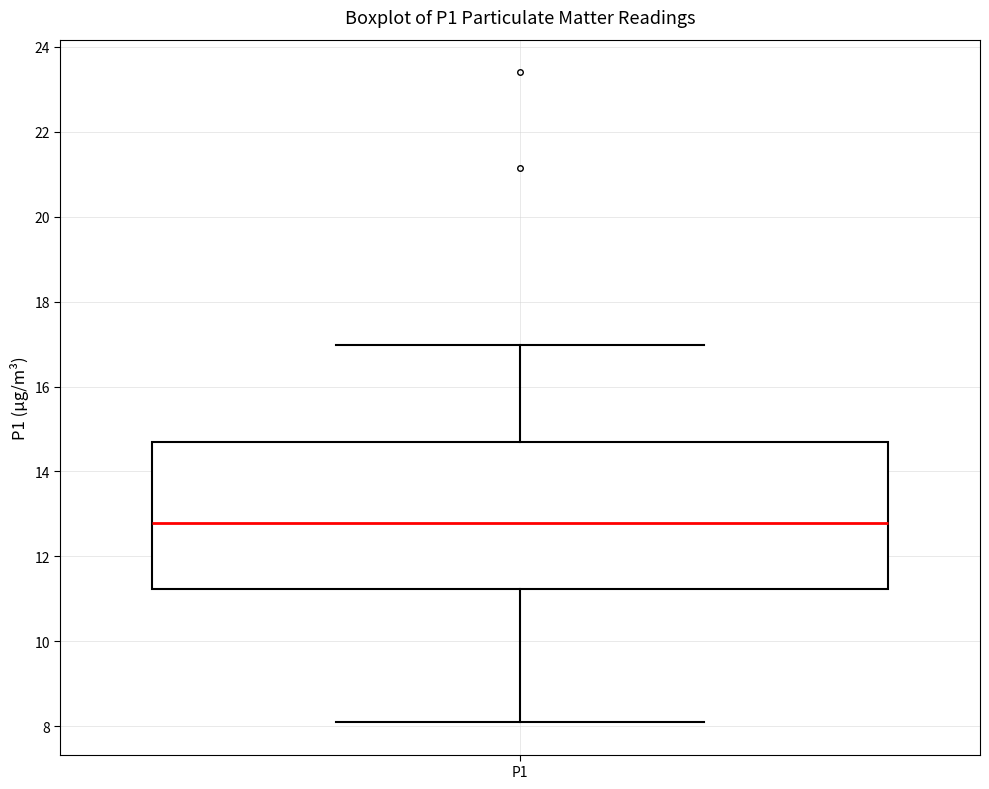

Read this box plot against the y-axis: the position of the median line, the range covered by the box, and the ends of both whiskers. The values are not printed on the chart, so give them approximately, as read against the axis.

median 12.8, box 11.2 to 14.6, whiskers 8.2 to 17.0